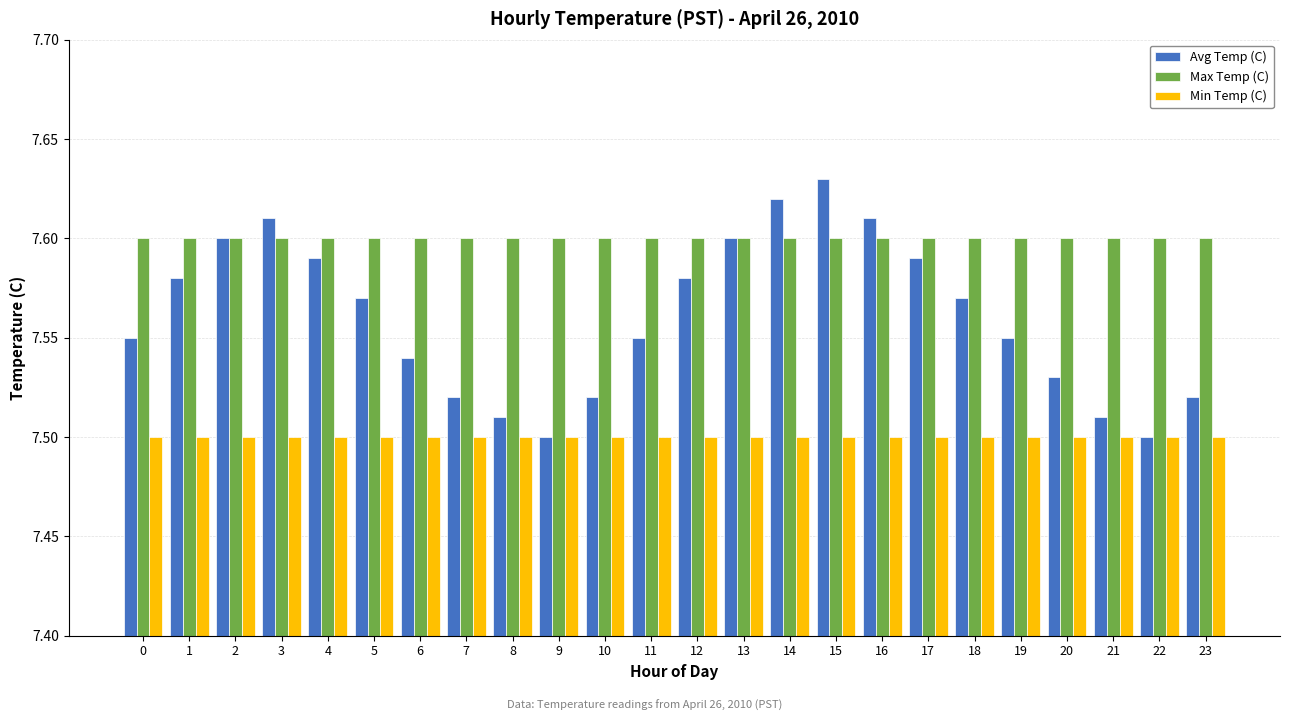

What is the sum of the Min Temp (C) values at 18 and 4?

15.0